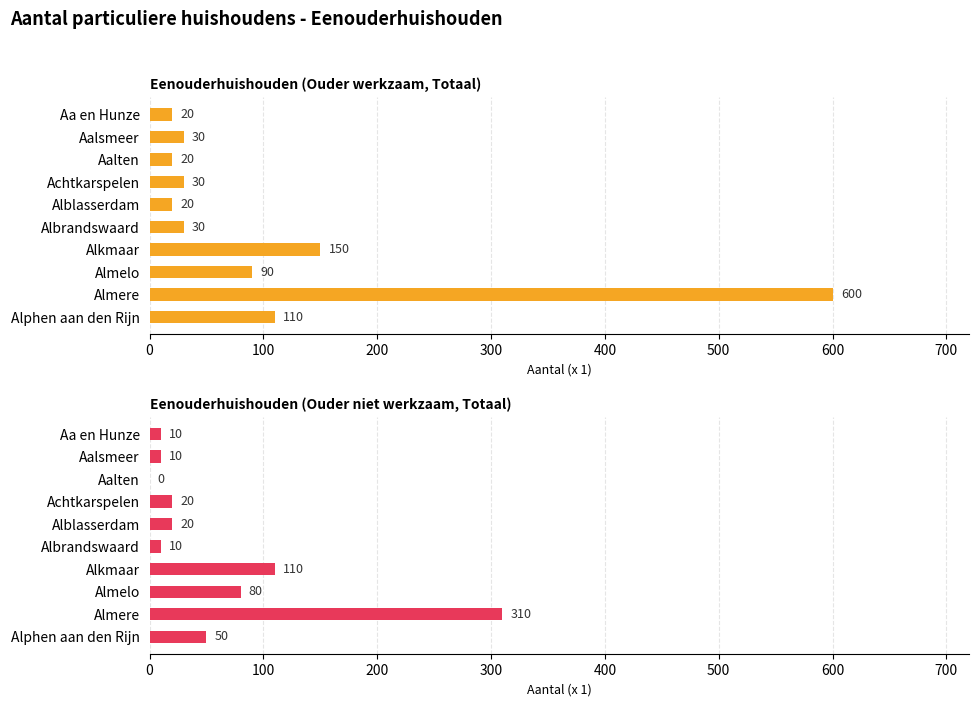

Which series has the largest range (max minus min)?

Eenouderhuishouden (Ouder werkzaam, Totaal)